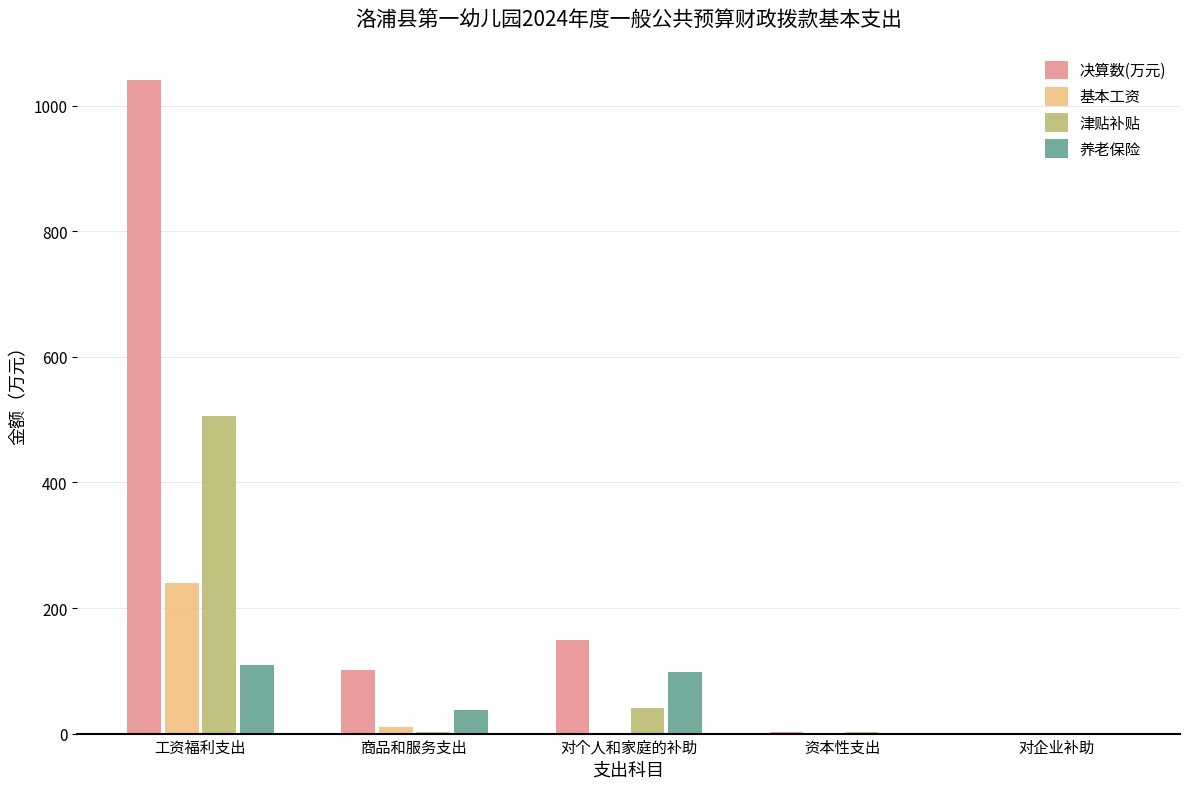

Which series has the largest range (max minus min)?

决算数(万元)